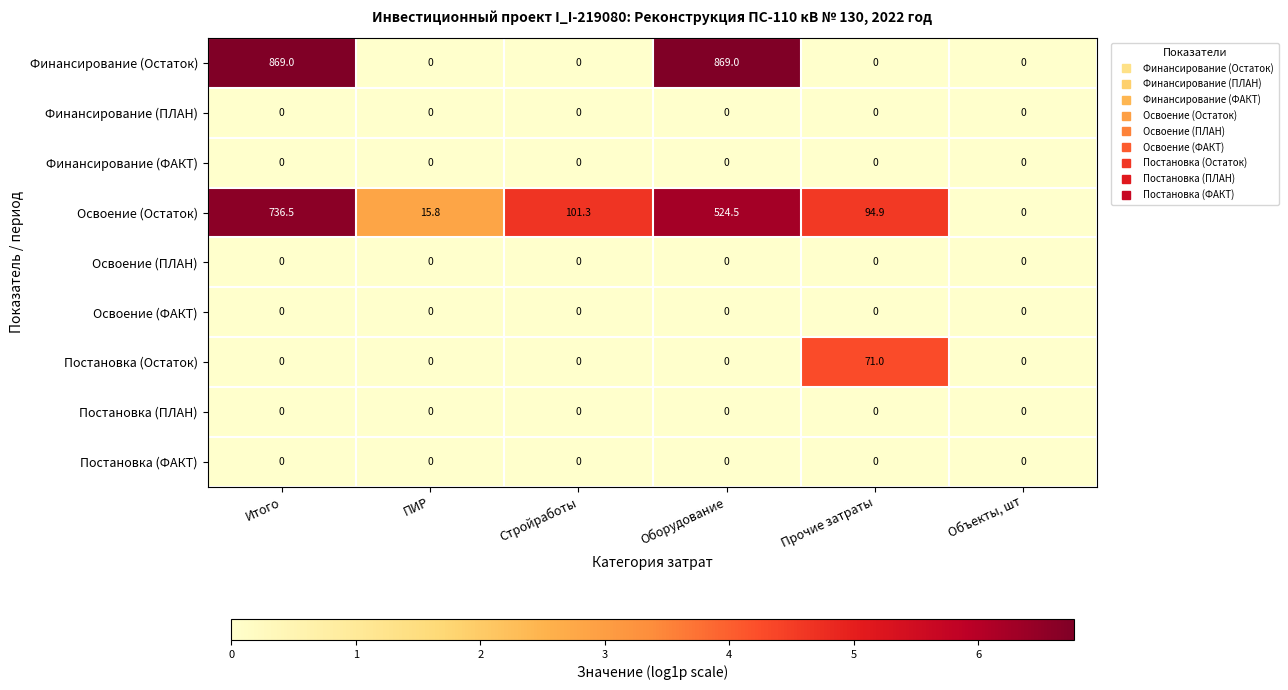

Read the Освоение (Остаток) value at Итого.

736.5